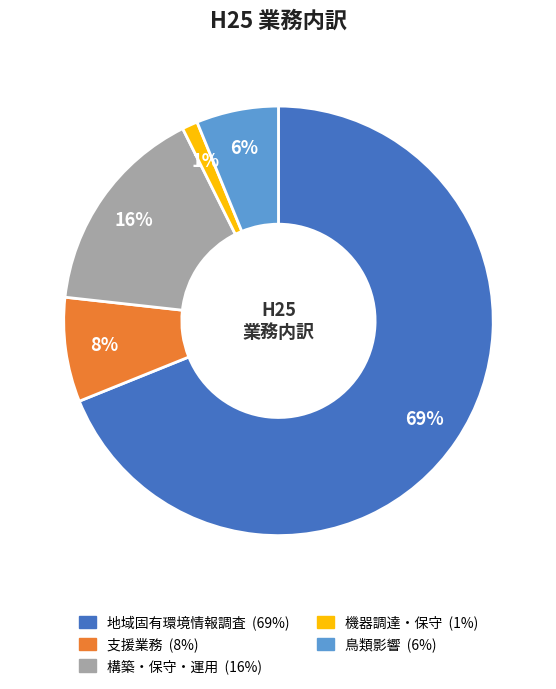

What percentage is the 構築・保守・運用 slice, to the nearest percent?

16%